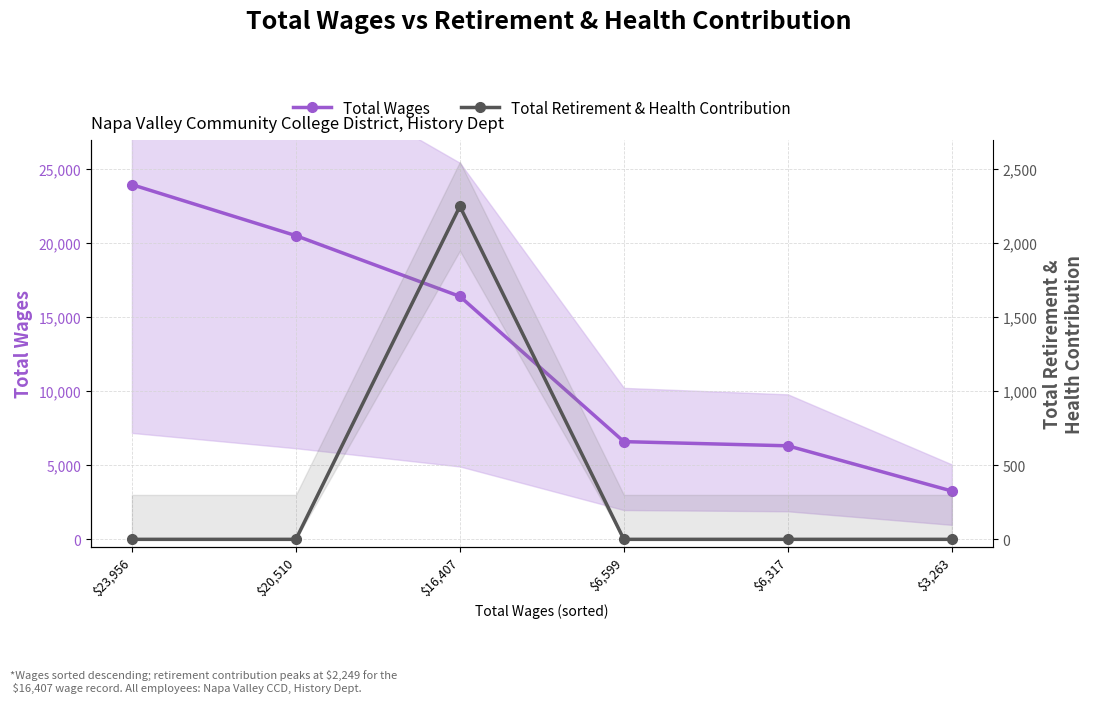

List the series in order of their peak value, highest first.

Total Wages, Total Retirement & Health Contribution